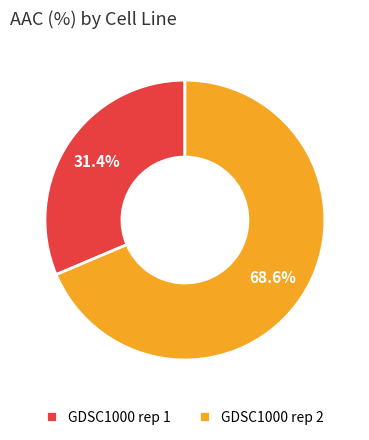

True or false: GDSC1000 rep 2 accounts for 56% of the total.

False